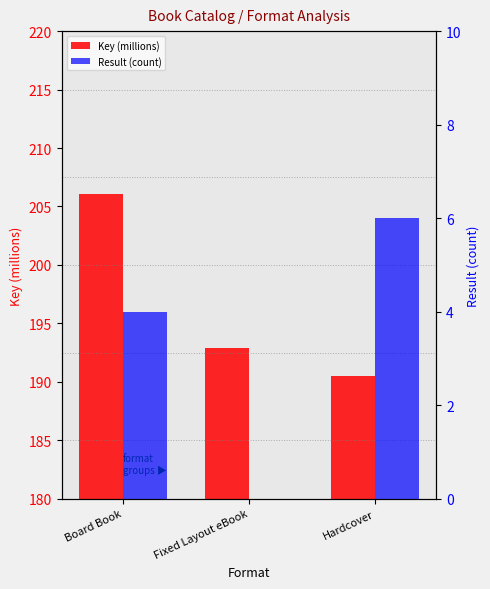

What is the label of the 3rd bar from the left?

Hardcover